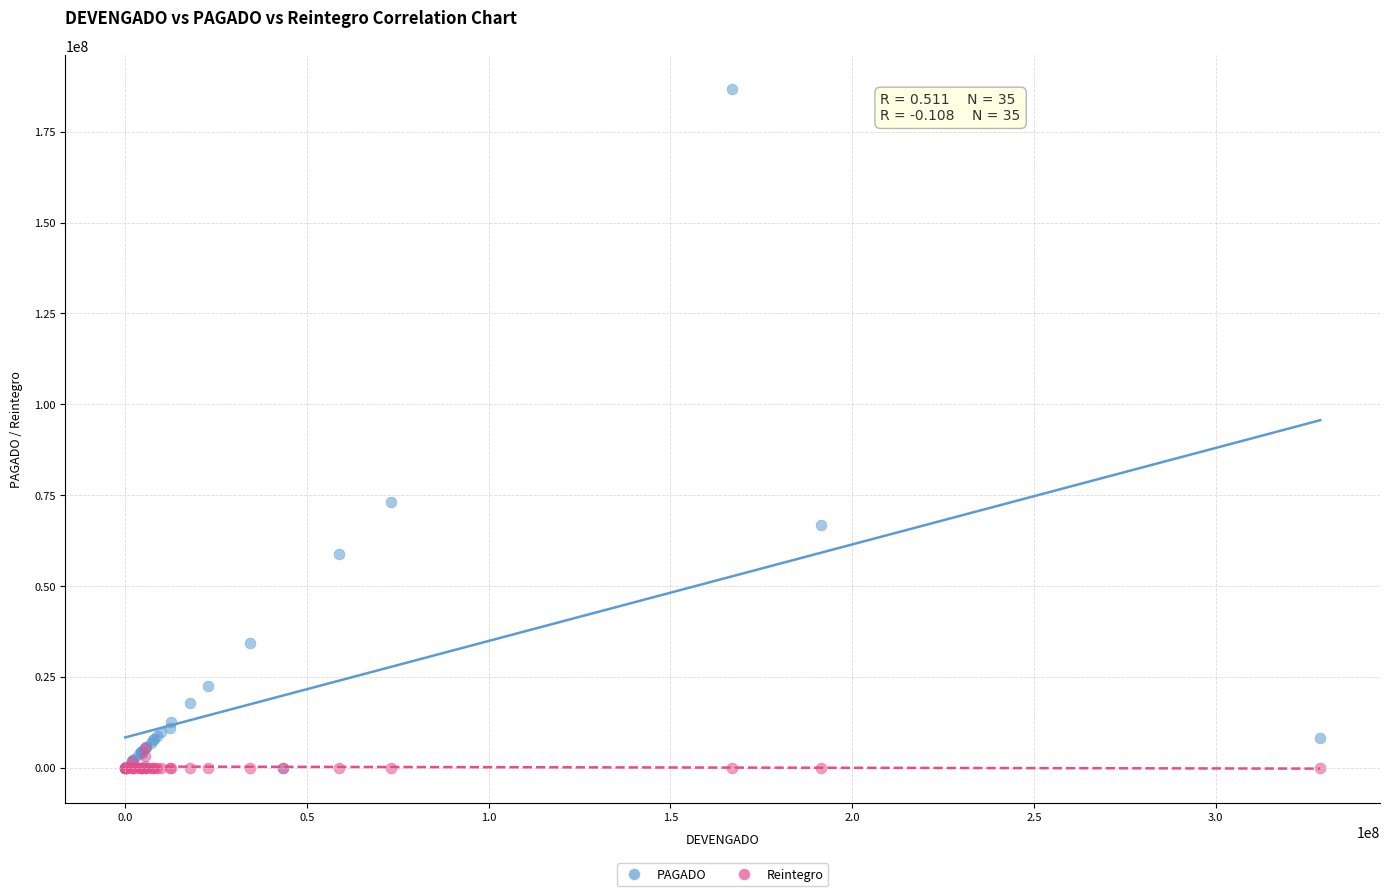

What are all the series names shown in the legend?

PAGADO, Reintegro